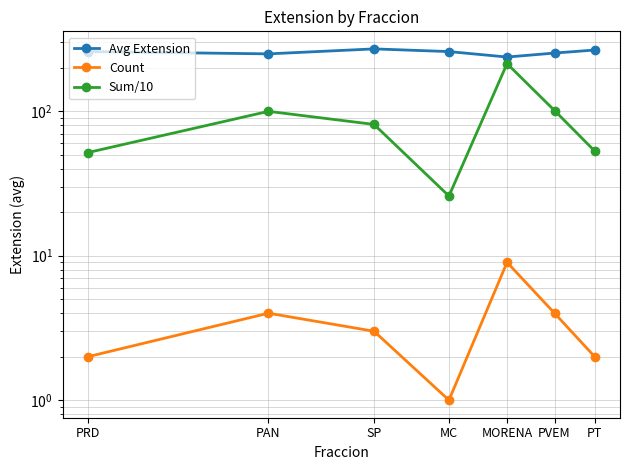

Rank the series at MORENA from lowest to highest value.

Count, Sum/10, Avg Extension